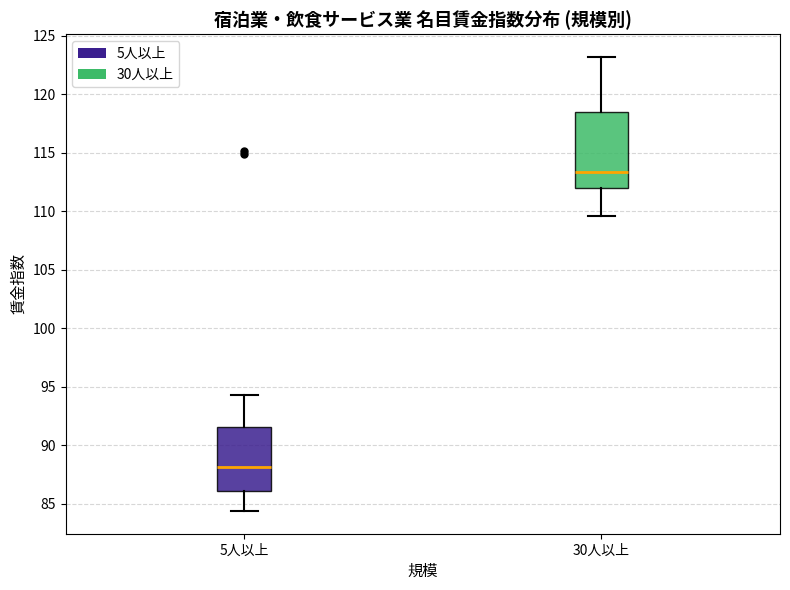

Comparing the boxes themselves (not the whiskers), which one is the tallest?

30人以上